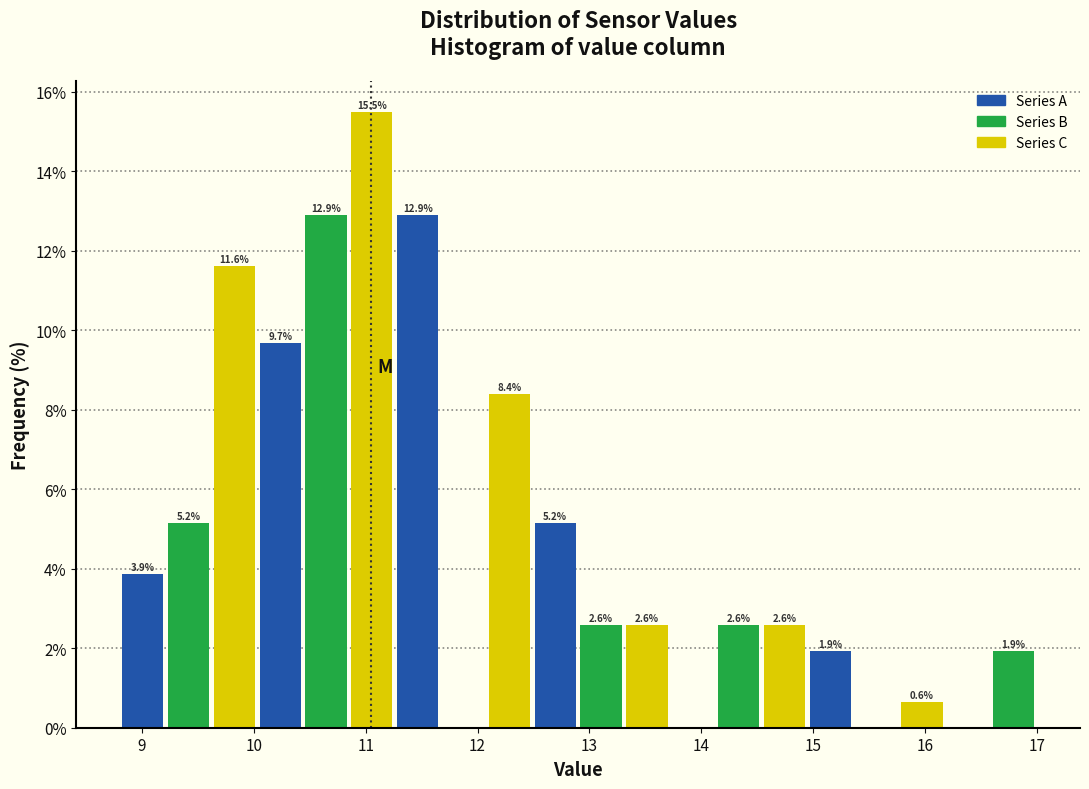

Over which range of the x-axis is the bar tallest?

10.85 to 11.26